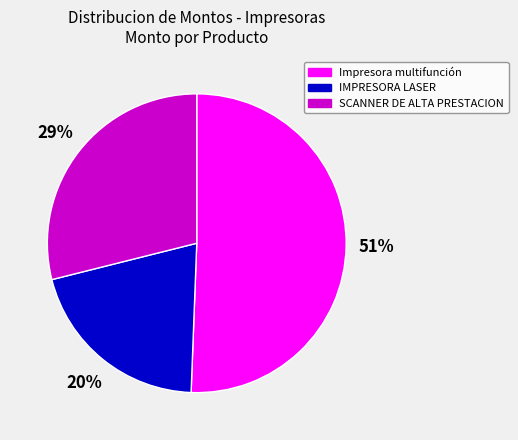

What is the largest slice in the pie chart?

Impresora multifunción